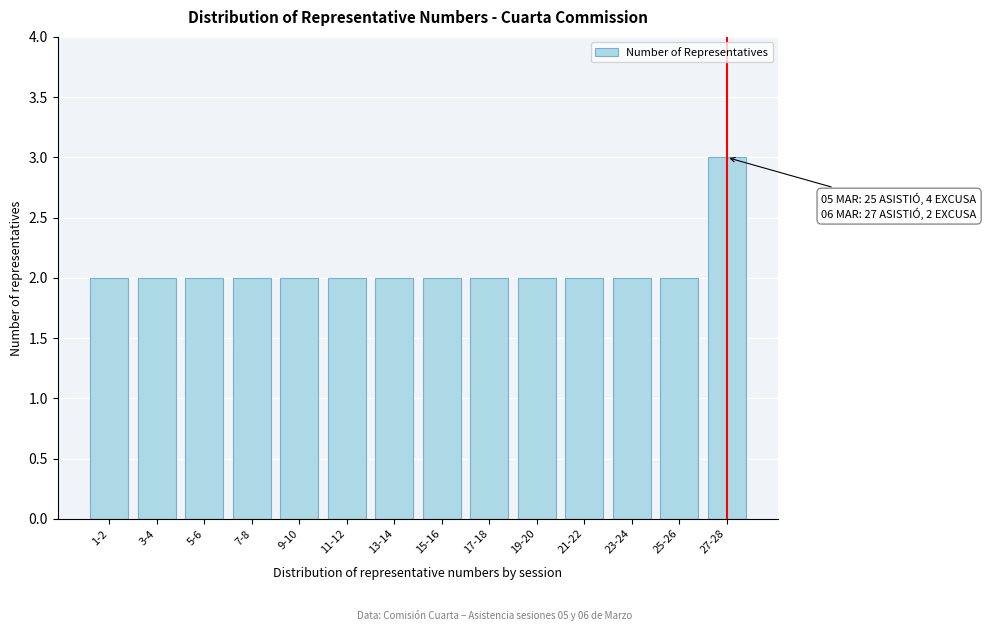

Reading left to right, what are all the values shown in this chart?

1-2=2	3-4=2	5-6=2	7-8=2	9-10=2	11-12=2	13-14=2	15-16=2	17-18=2	19-20=2	21-22=2	23-24=2	25-26=2	27-28=3